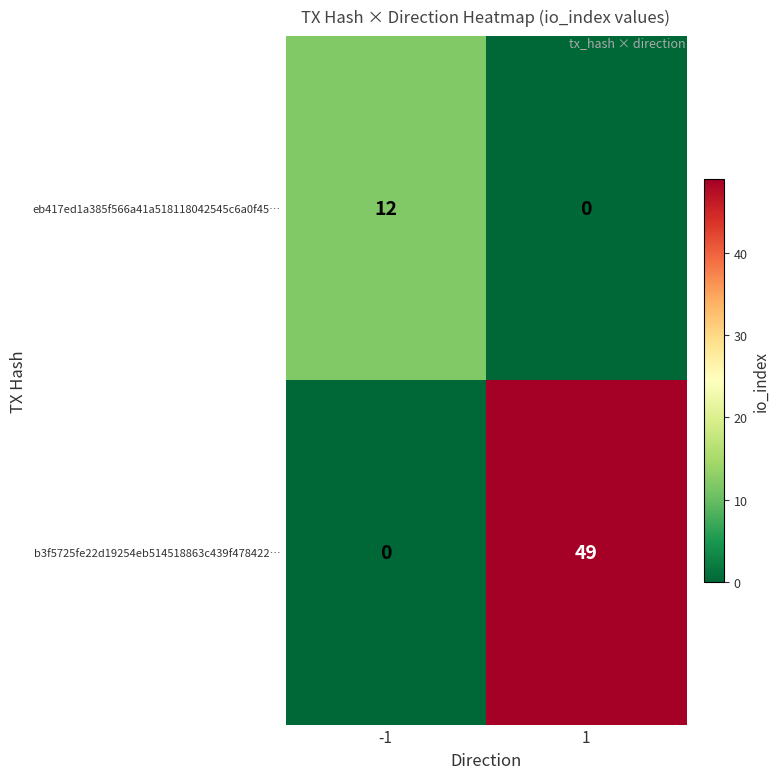

Reading left to right, what are all the values shown in this chart?

eb417ed1a385f566a41a518118042545c6a0f45…: 12	0
b3f5725fe22d19254eb514518863c439f478422…: 0	49